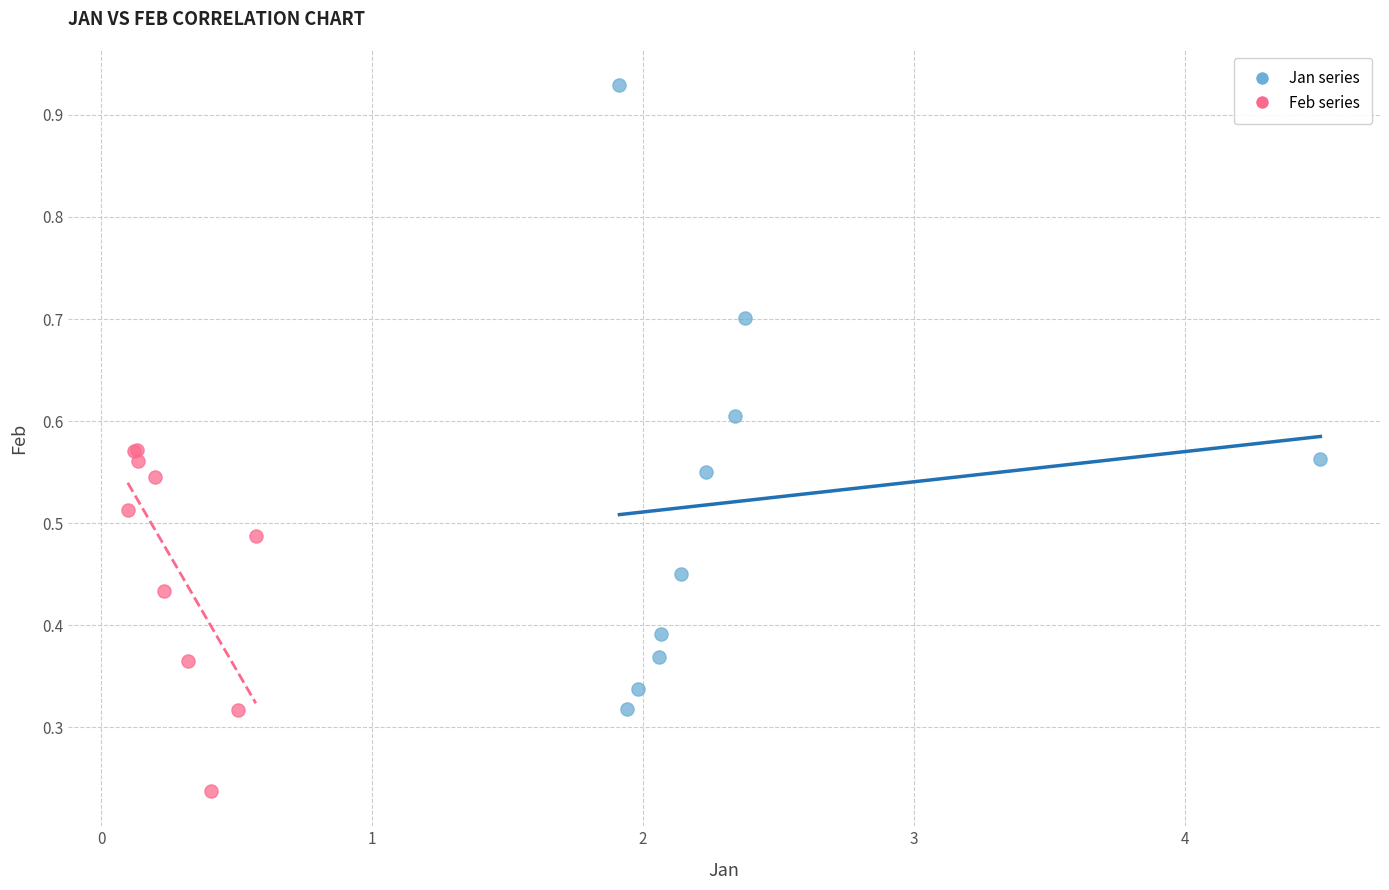

Which series contains the lowest Y value?

Feb series